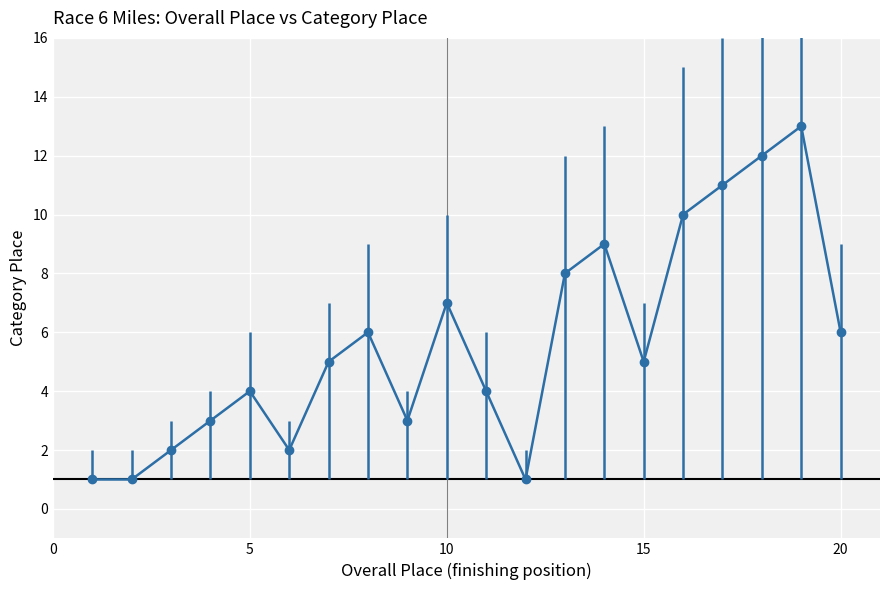

What is the greatest value displayed?

13